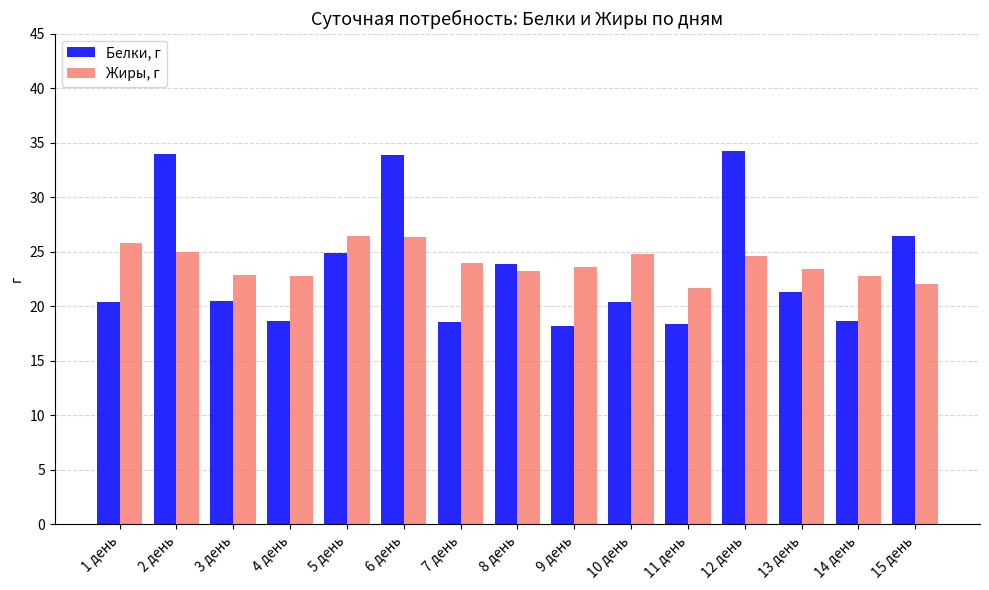

Is it true that Белки, г equals 29.2 at 11 день?

False